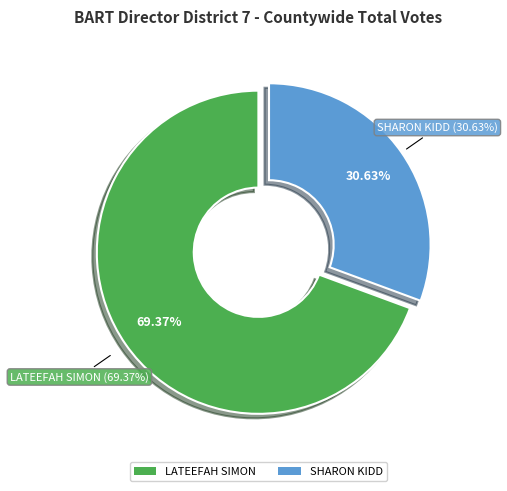

Does LATEEFAH SIMON account for over 50% of the chart?

Yes